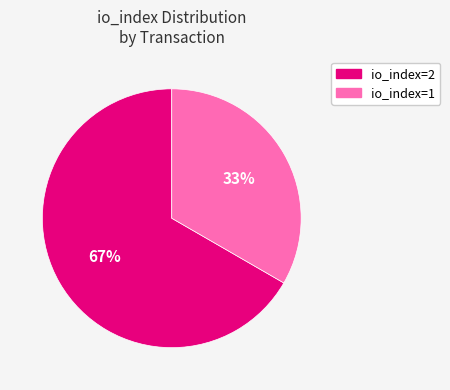

How many segments does this pie chart have?

2